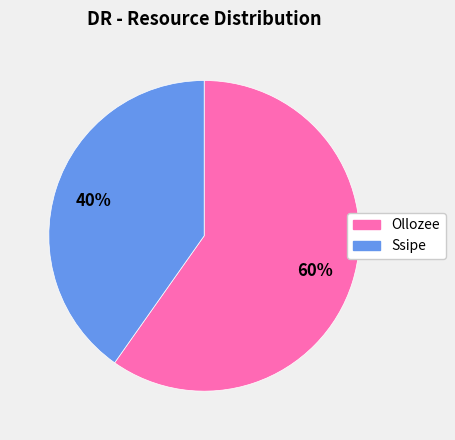

What is the largest slice in the pie chart?

Ollozee